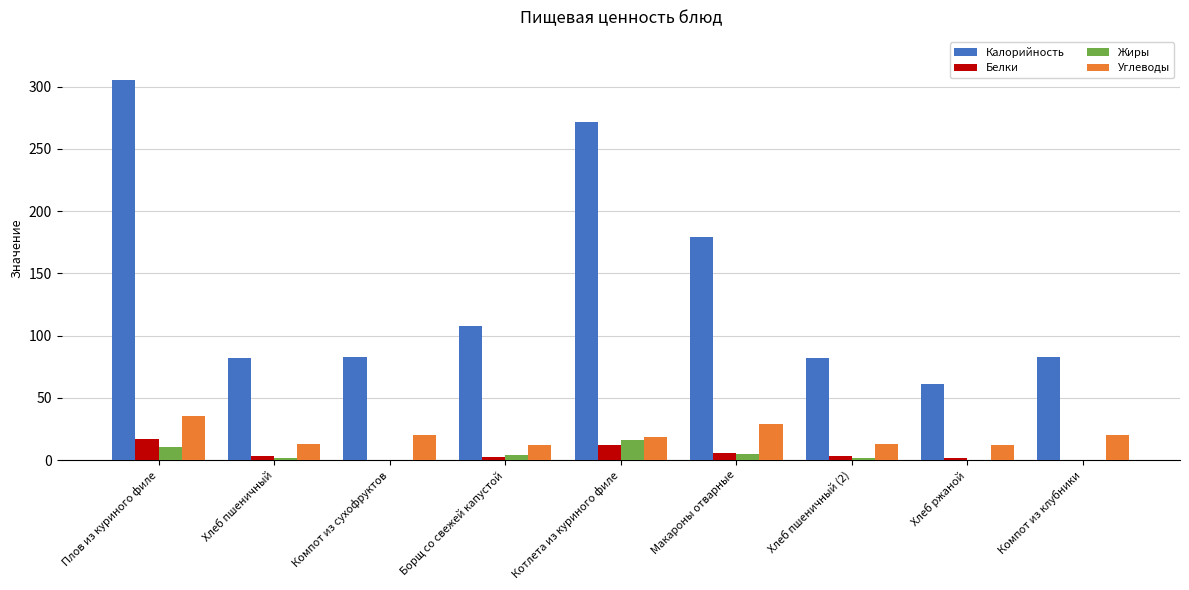

What is the sum of all Жиры values?

39.1